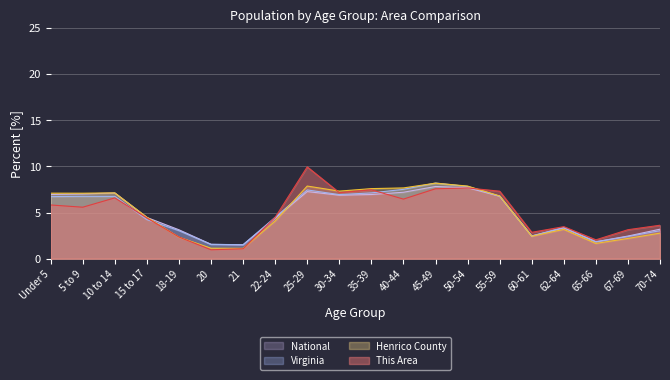

What is the difference between the highest and lowest values at 22-24?

0.4